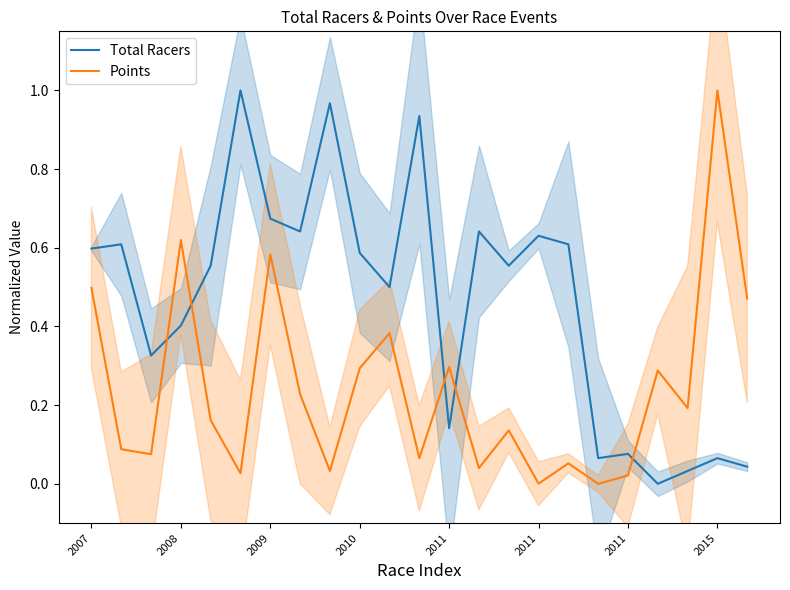

True or false: Total Racers has a value of 1.4 at 11.

False